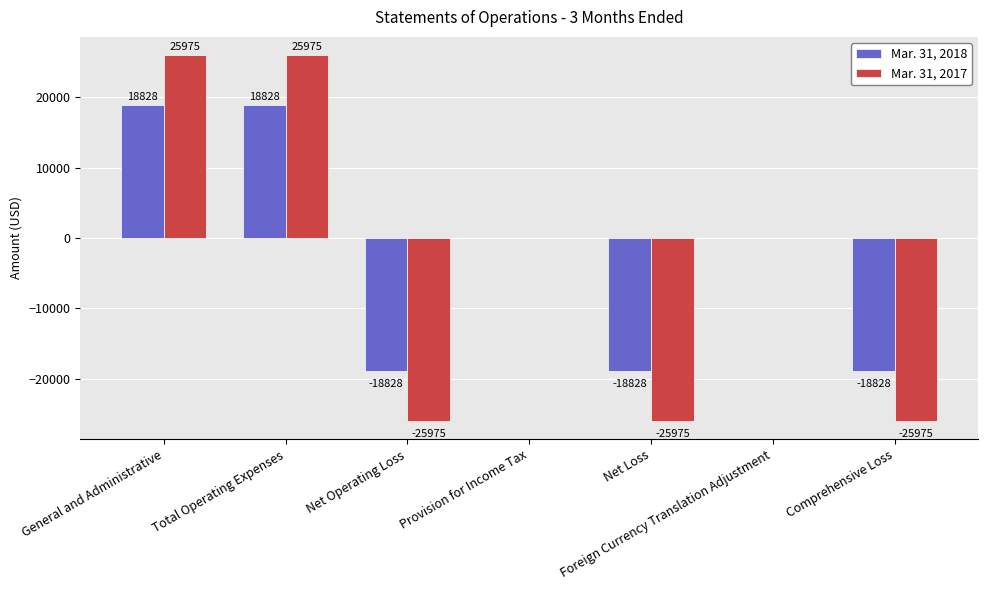

At which label does Mar. 31, 2017 first exceed 0?

General and Administrative